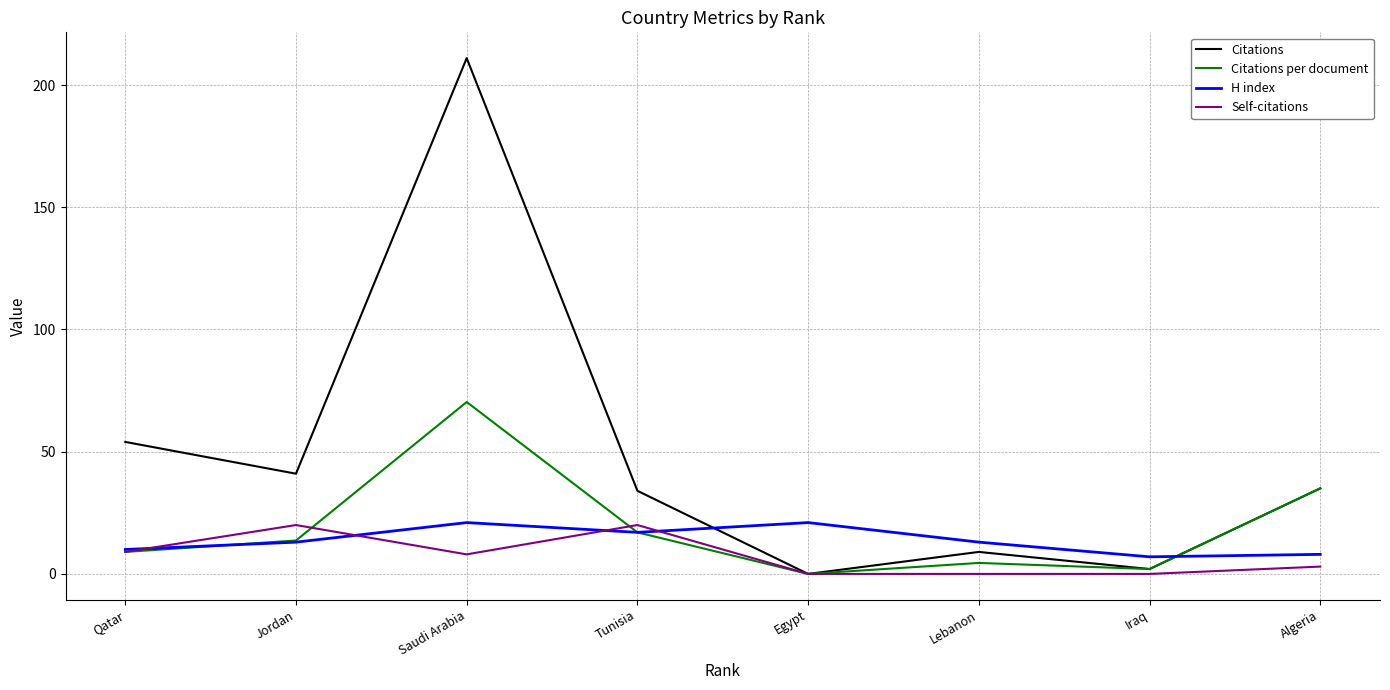

What position from the right is Tunisia?

5